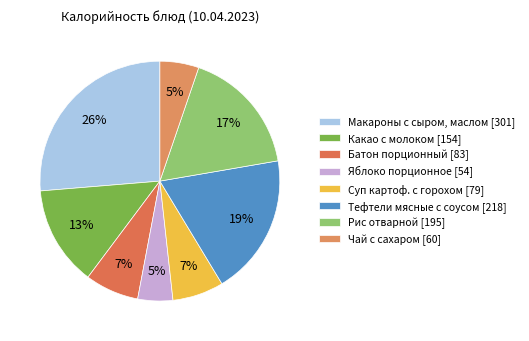

What is the smallest slice in the pie chart?

Яблоко порционное